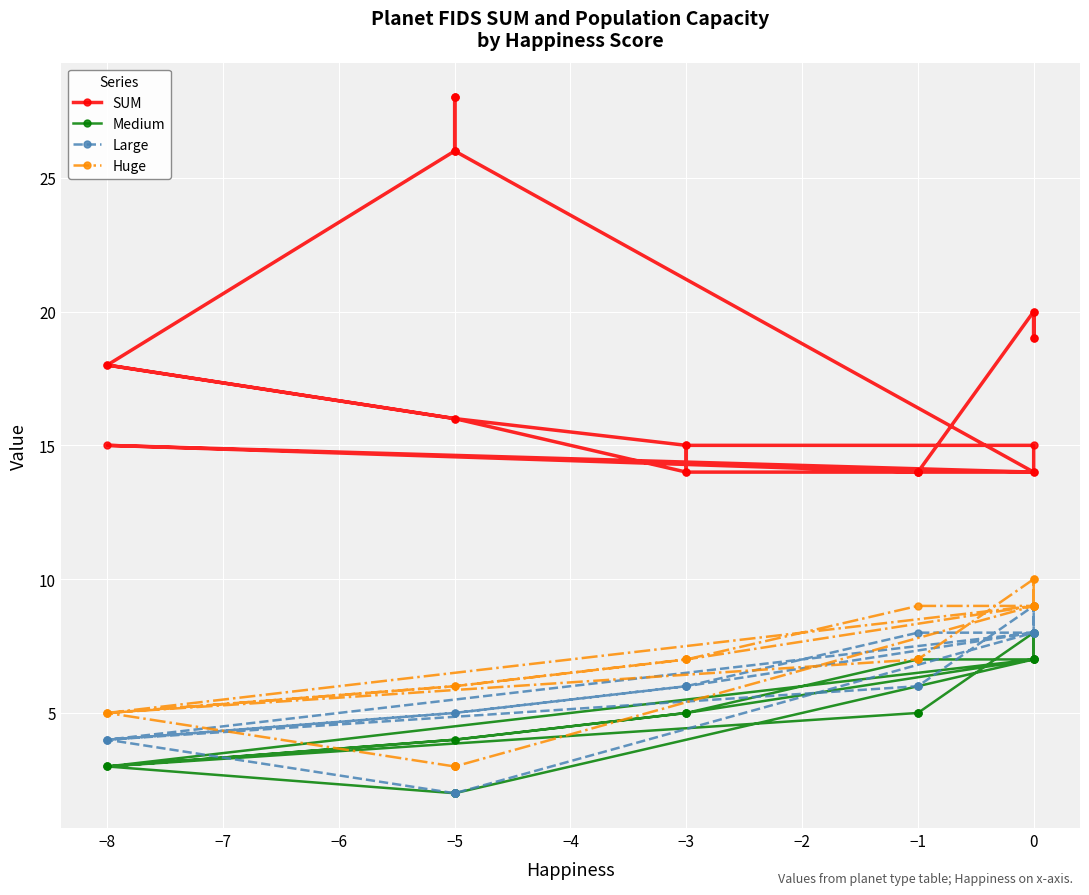

What is the maximum value for SUM?

28